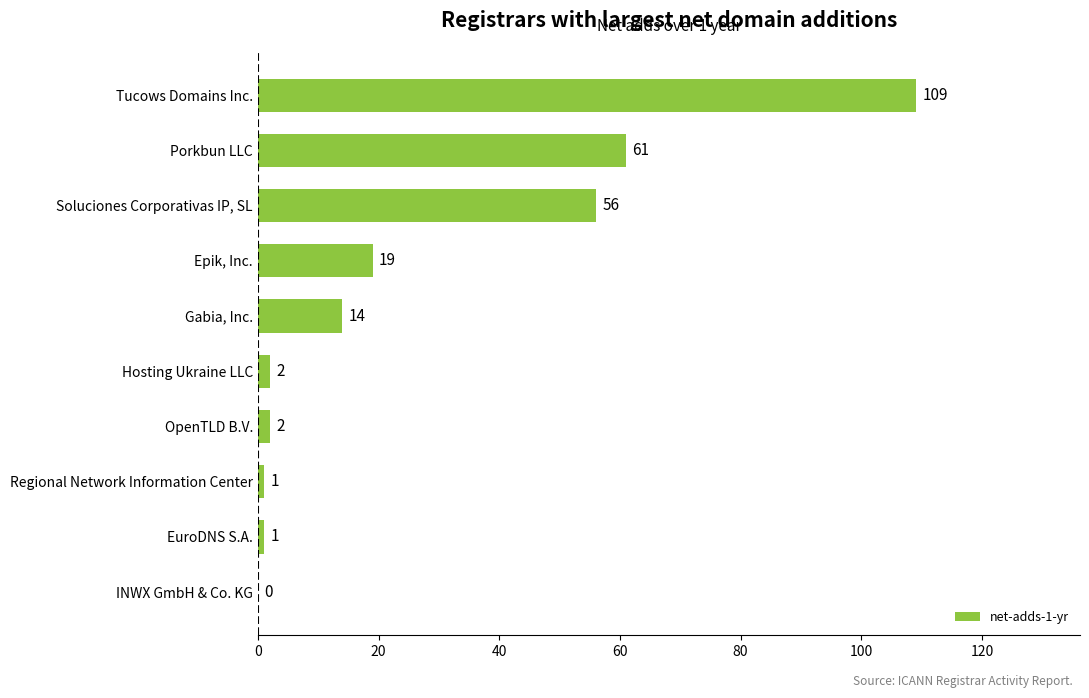

Reading bottom to top, what are all the values shown in this chart?

INWX GmbH & Co. KG=0	EuroDNS S.A.=1	Regional Network Information Center=1	OpenTLD B.V.=2	Hosting Ukraine LLC=2	Gabia, Inc.=14	Epik, Inc.=19	Soluciones Corporativas IP, SL=56	Porkbun LLC=61	Tucows Domains Inc.=109